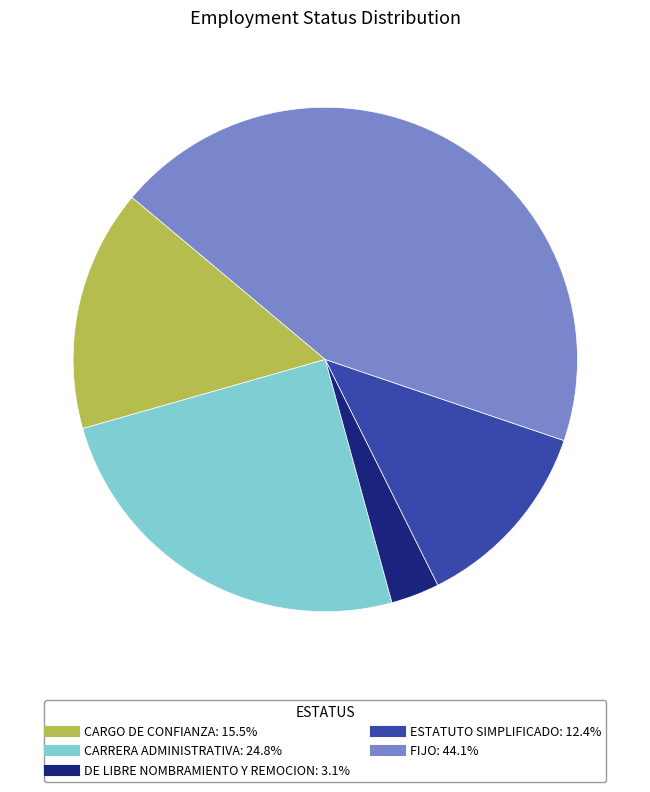

Rank the categories by value from lowest to highest.

DE LIBRE NOMBRAMIENTO Y REMOCION, ESTATUTO SIMPLIFICADO, CARGO DE CONFIANZA, CARRERA ADMINISTRATIVA, FIJO